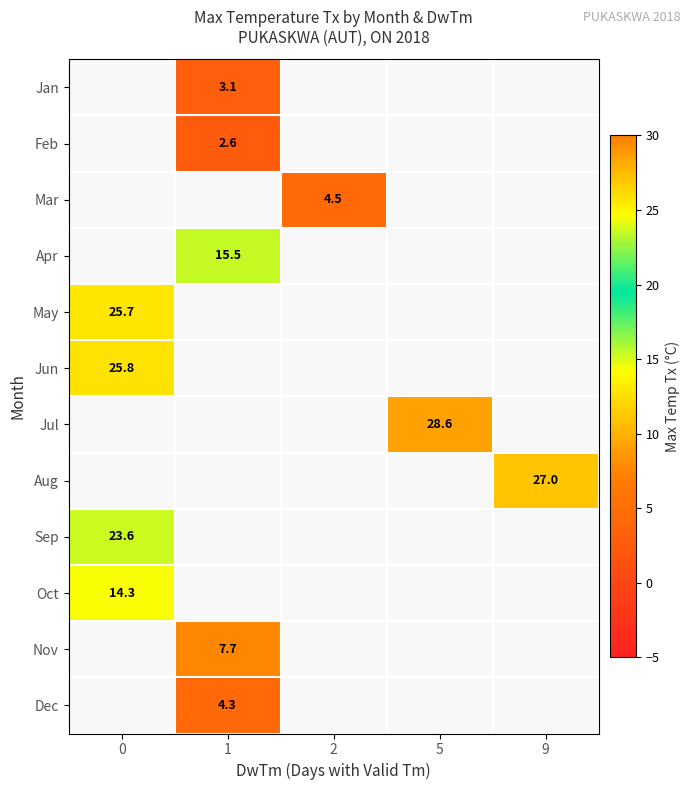

True or false: Jan has a value of 4.7 at 1.

False